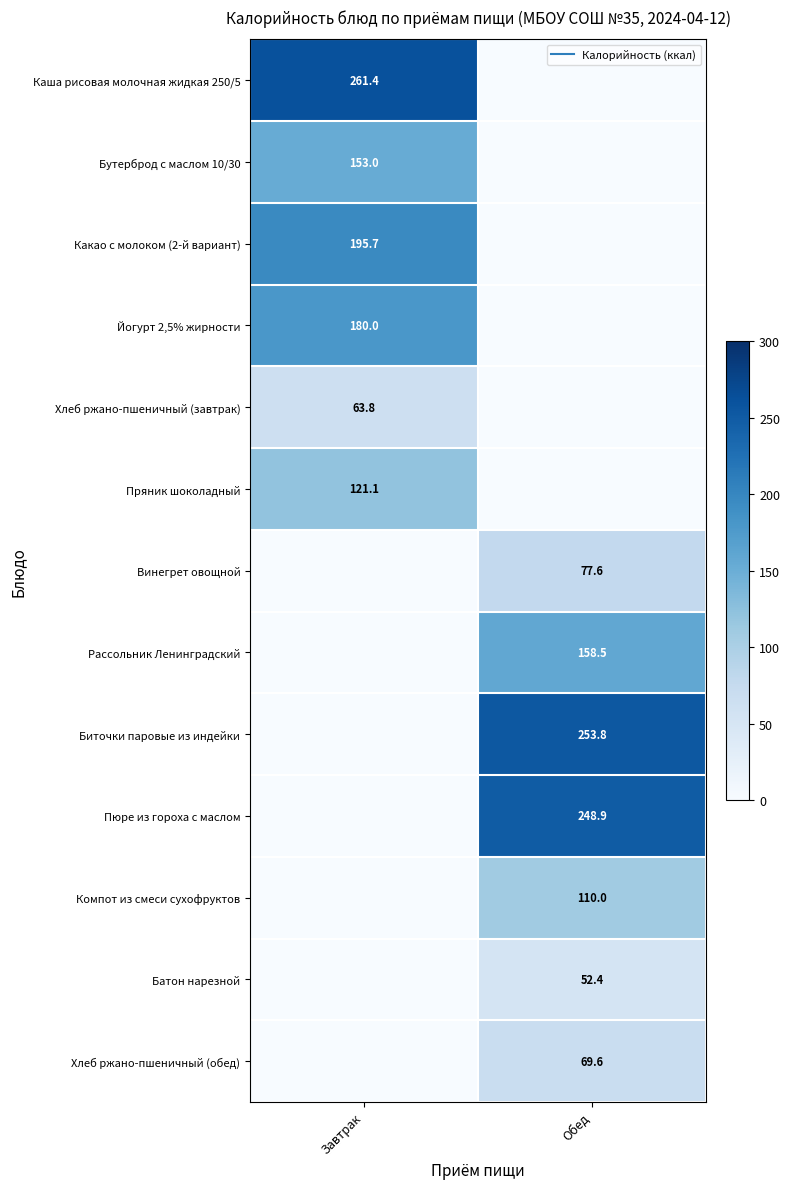

List the series in order of their peak value, lowest first.

Батон нарезной, Хлеб ржано-пшеничный (завтрак), Хлеб ржано-пшеничный (обед), Винегрет овощной, Компот из смеси сухофруктов, Пряник шоколадный, Бутерброд с маслом 10/30, Рассольник Ленинградский, Йогурт 2,5% жирности, Какао с молоком (2-й вариант), Пюре из гороха с маслом, Биточки паровые из индейки, Каша рисовая молочная жидкая 250/5